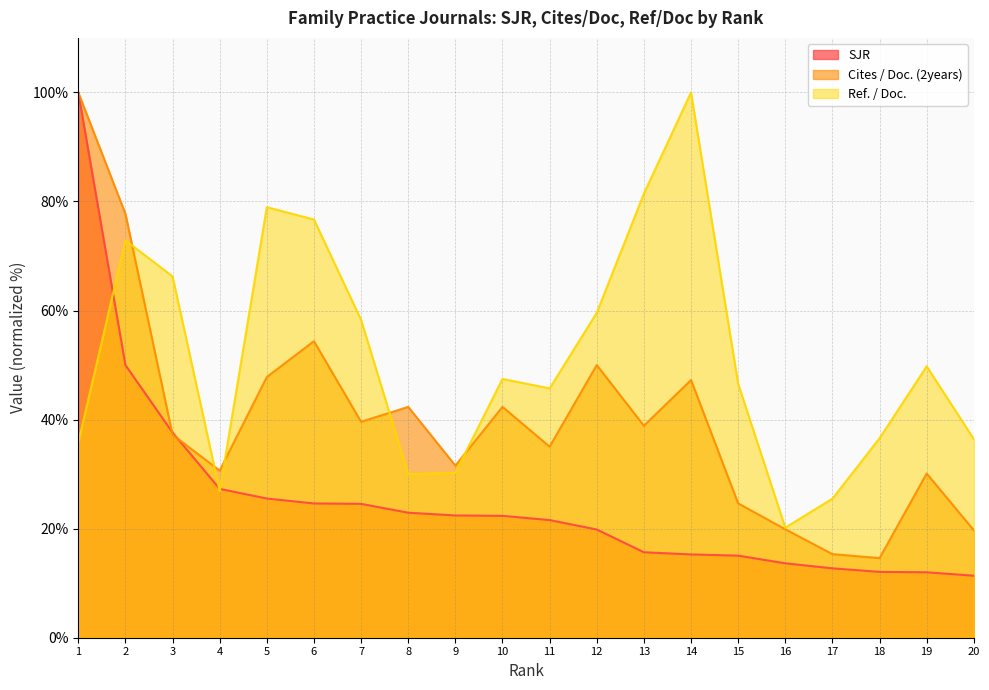

Which series has the widest spread of values?

SJR